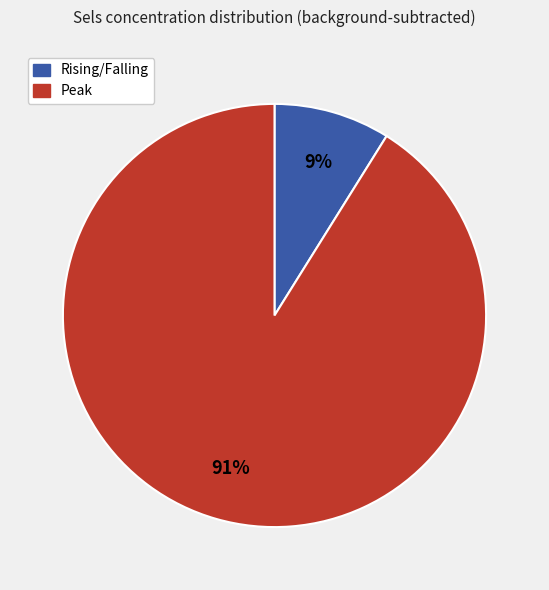

To the nearest percent, what is the difference between the largest and smallest slice percentages?

82%